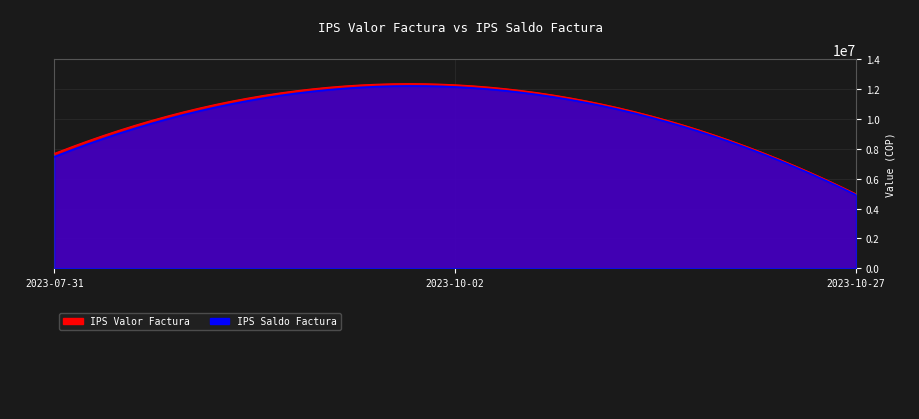

Between 2023-10-02 and 2023-10-27, which series saw the biggest shift?

IPS Valor Factura